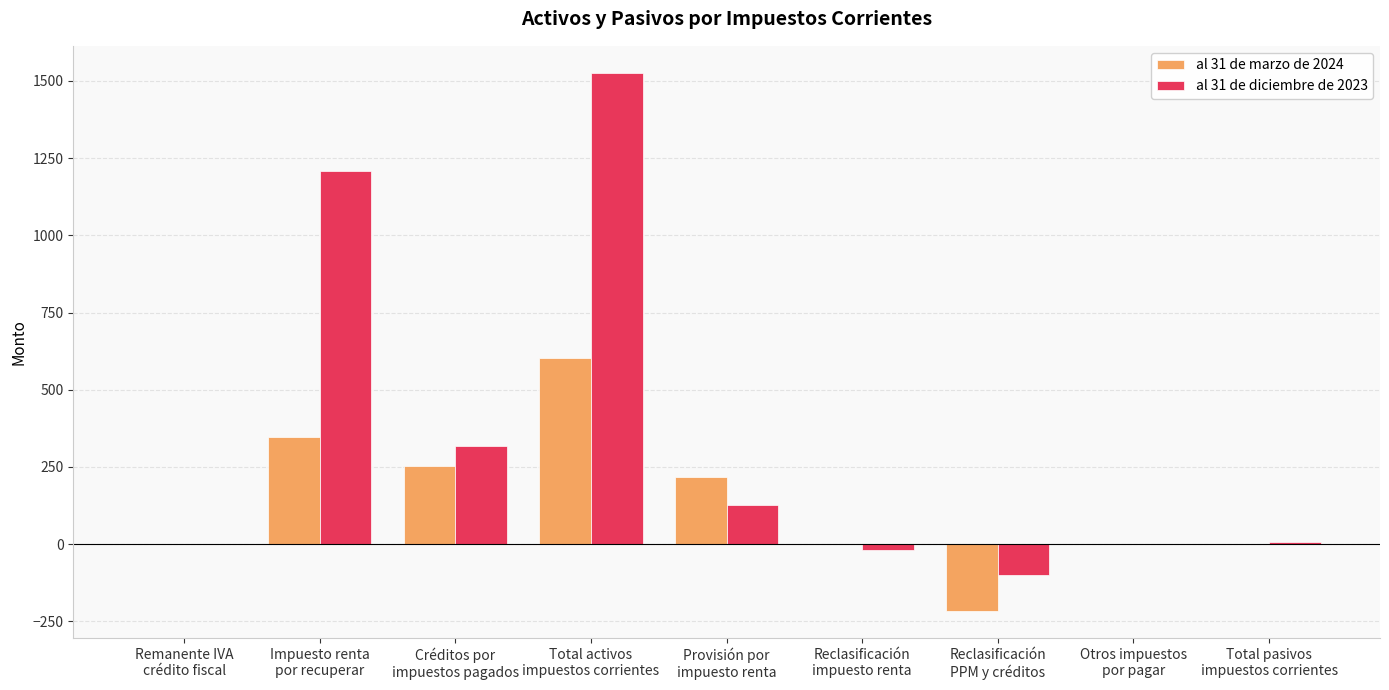

Which series has the largest total across all categories?

al 31 de diciembre de 2023